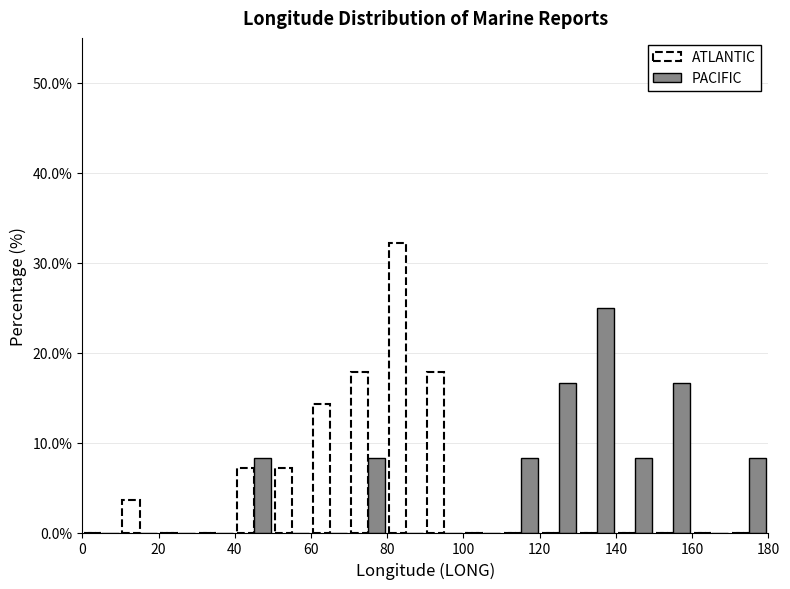

Reading left to right, transcribe this chart: for each range on the x-axis, give the height of each series' bar. The values are not printed on the chart, so give them approximately, as read against the axis.

0 to 10: ATLANTIC=0	PACIFIC=0
10 to 20: ATLANTIC=4	PACIFIC=0
20 to 30: ATLANTIC=0	PACIFIC=0
30 to 40: ATLANTIC=0	PACIFIC=0
40 to 50: ATLANTIC=7	PACIFIC=8
50 to 60: ATLANTIC=7	PACIFIC=0
60 to 70: ATLANTIC=14	PACIFIC=0
70 to 80: ATLANTIC=18	PACIFIC=8
80 to 90: ATLANTIC=32	PACIFIC=0
90 to 100: ATLANTIC=18	PACIFIC=0
100 to 110: ATLANTIC=0	PACIFIC=0
110 to 120: ATLANTIC=0	PACIFIC=8
120 to 130: ATLANTIC=0	PACIFIC=17
130 to 140: ATLANTIC=0	PACIFIC=25
140 to 150: ATLANTIC=0	PACIFIC=8
150 to 160: ATLANTIC=0	PACIFIC=17
160 to 170: ATLANTIC=0	PACIFIC=0
170 to 180: ATLANTIC=0	PACIFIC=8